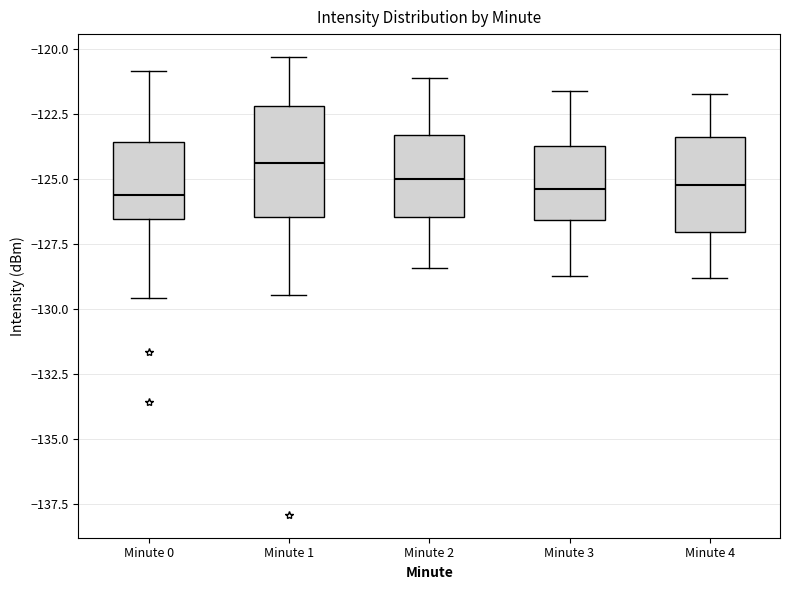

Comparing the boxes themselves (not the whiskers), which one is the tallest?

Minute 1